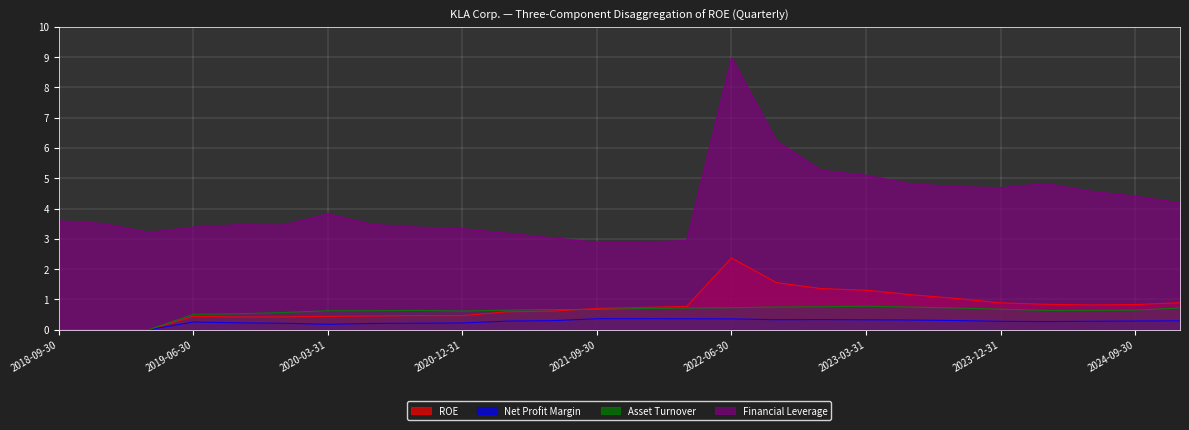

How many categories are shown in the chart?

26